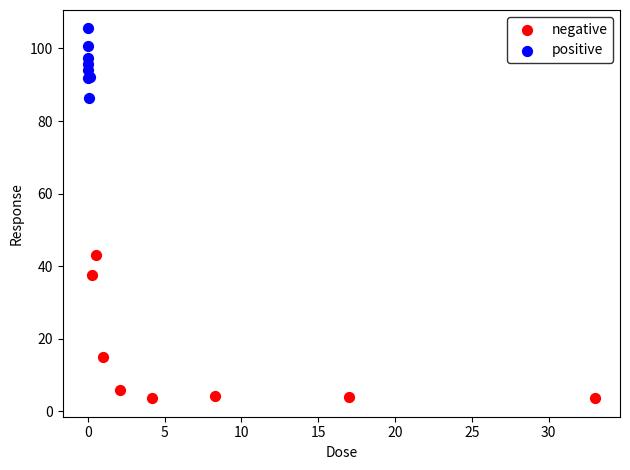

What are all the series names shown in the legend?

negative, positive